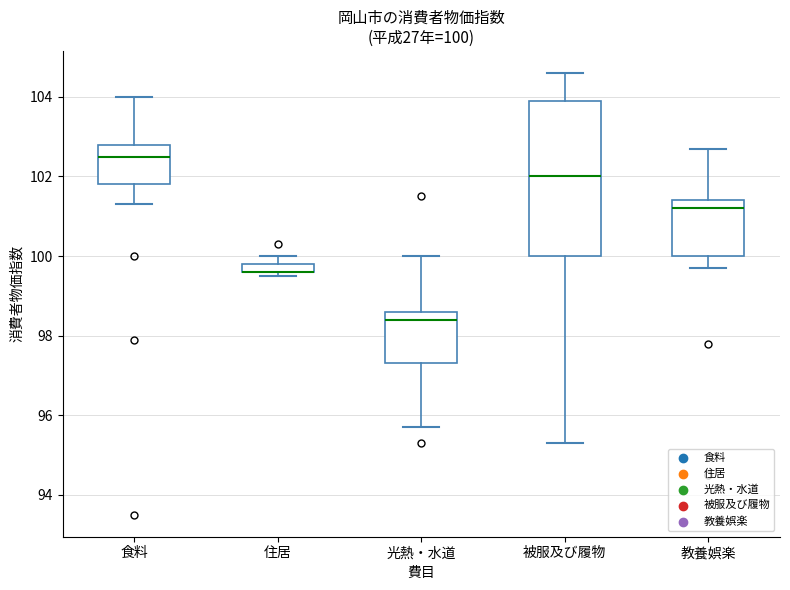

Comparing the boxes themselves (not the whiskers), which one is the tallest?

被服及び履物